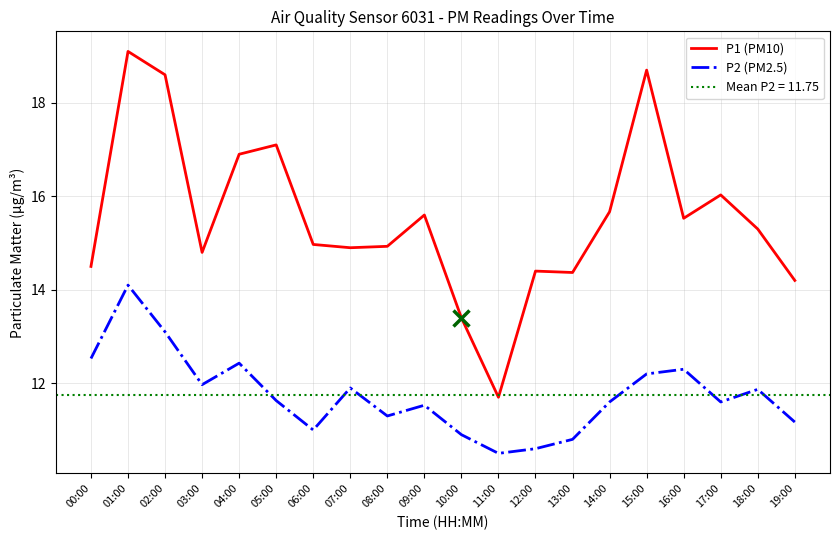

The value of P2 (PM2.5) at 01:00 is 5.9. True or false?

False